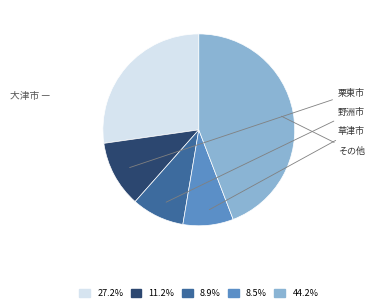

Is there a majority slice in this chart?

No